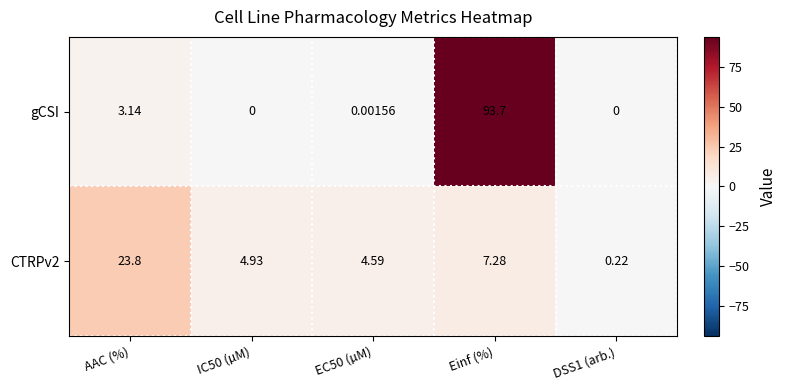

Where is CTRPv2 nearest to the value 12?

Einf (%)